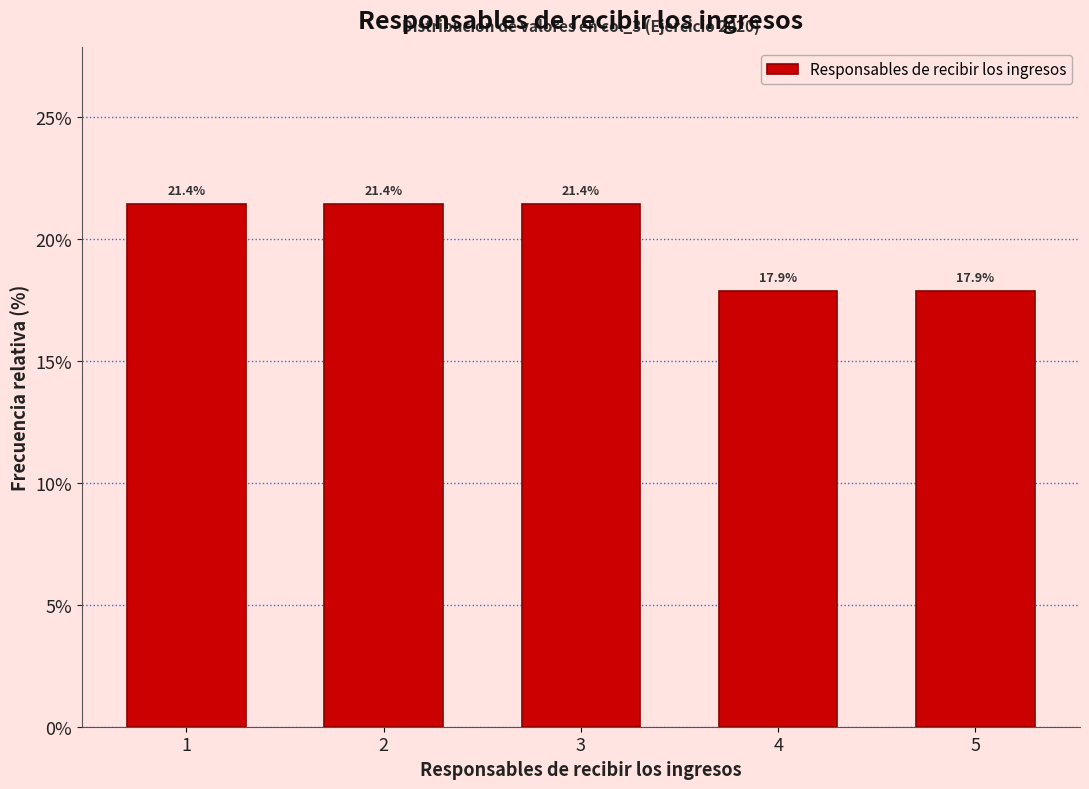

Reading right to left, extract all data points from this chart.

5=17.9	4=17.9	3=21.4	2=21.4	1=21.4